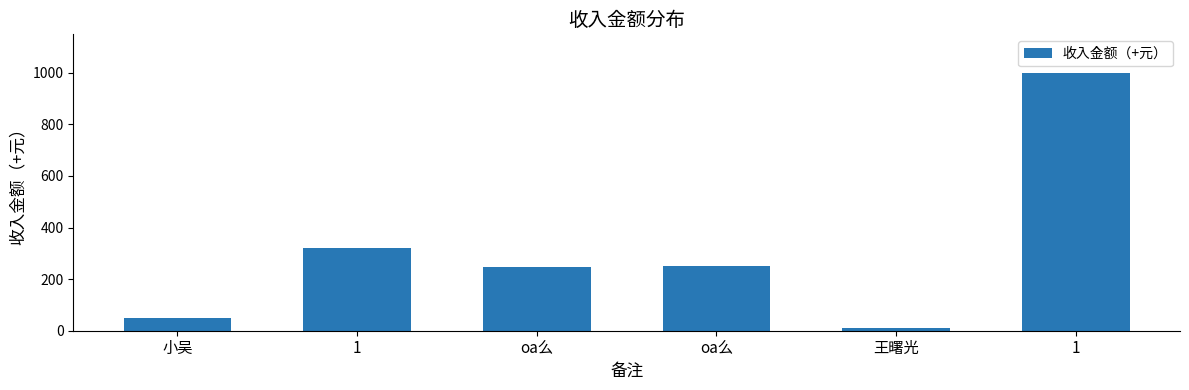

At which label does the data first exceed 249?

1